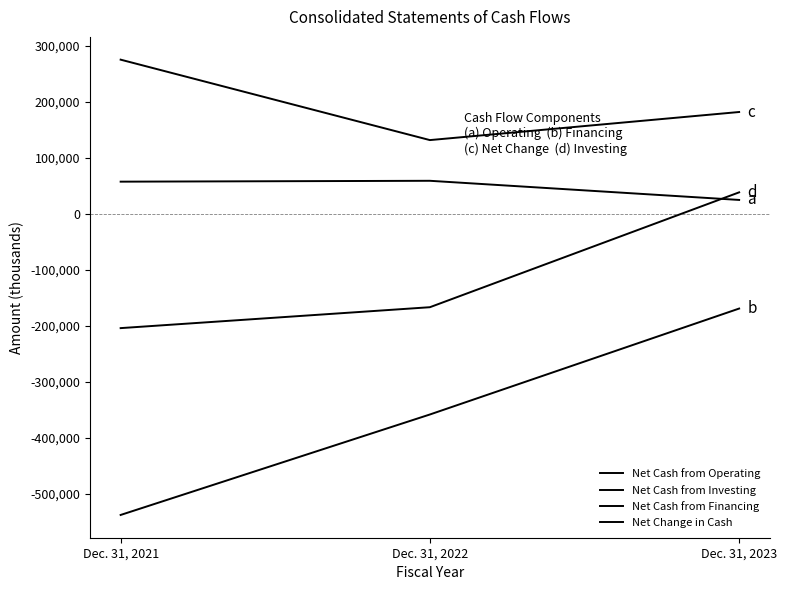

Reading left to right, transcribe all the data shown in this chart.

Net Cash from Operating: 57878	59439	25249
Net Cash from Investing: -537211	-357831	-168683
Net Cash from Financing: 275723	132106	182252
Net Change in Cash: -203610	-166286	38818